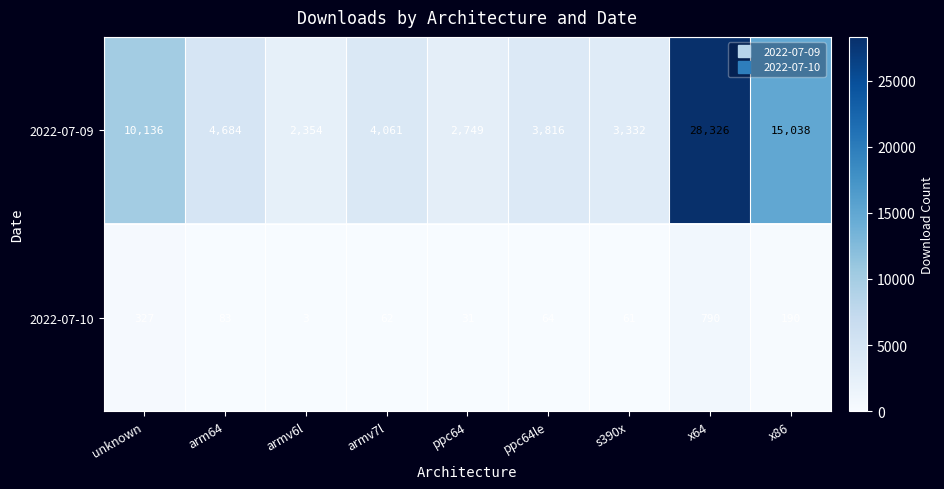

At which category is the sum across all series the highest?

x64